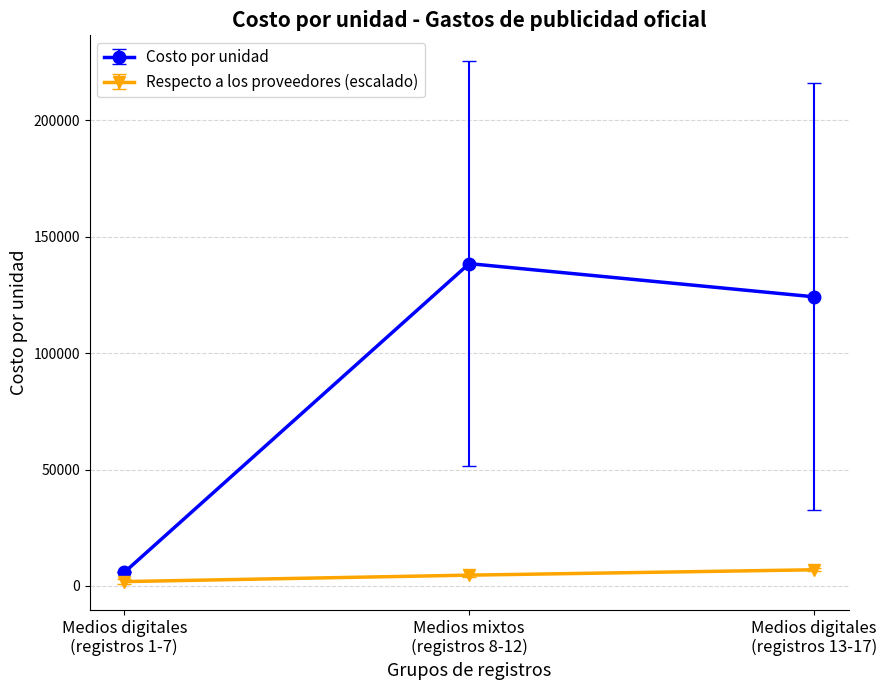

At how many categories does at least one series exceed 62959?

2